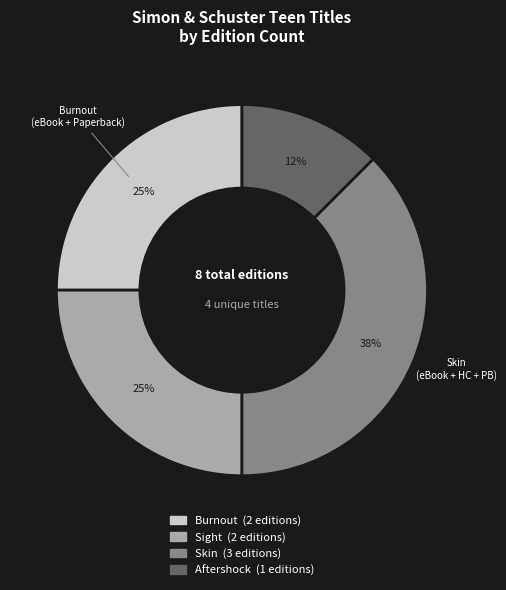

Does Sight account for over 50% of the chart?

No